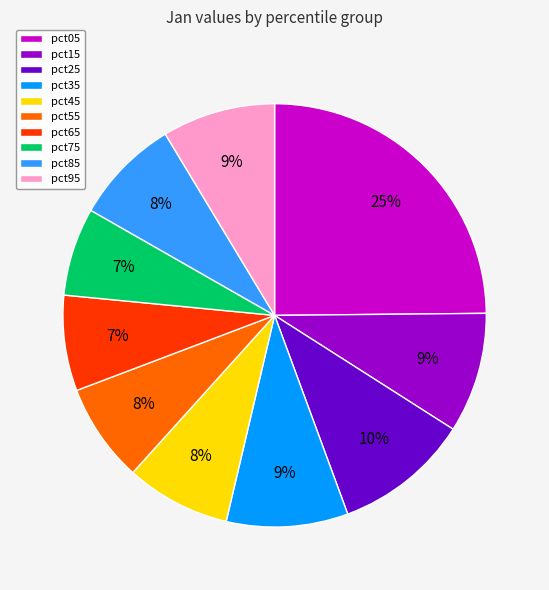

To the nearest percent, what is the average slice percentage?

10%